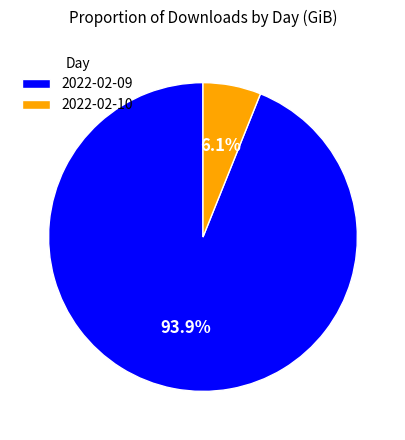

What percentage is the 2022-02-09 slice, to the nearest percent?

94%